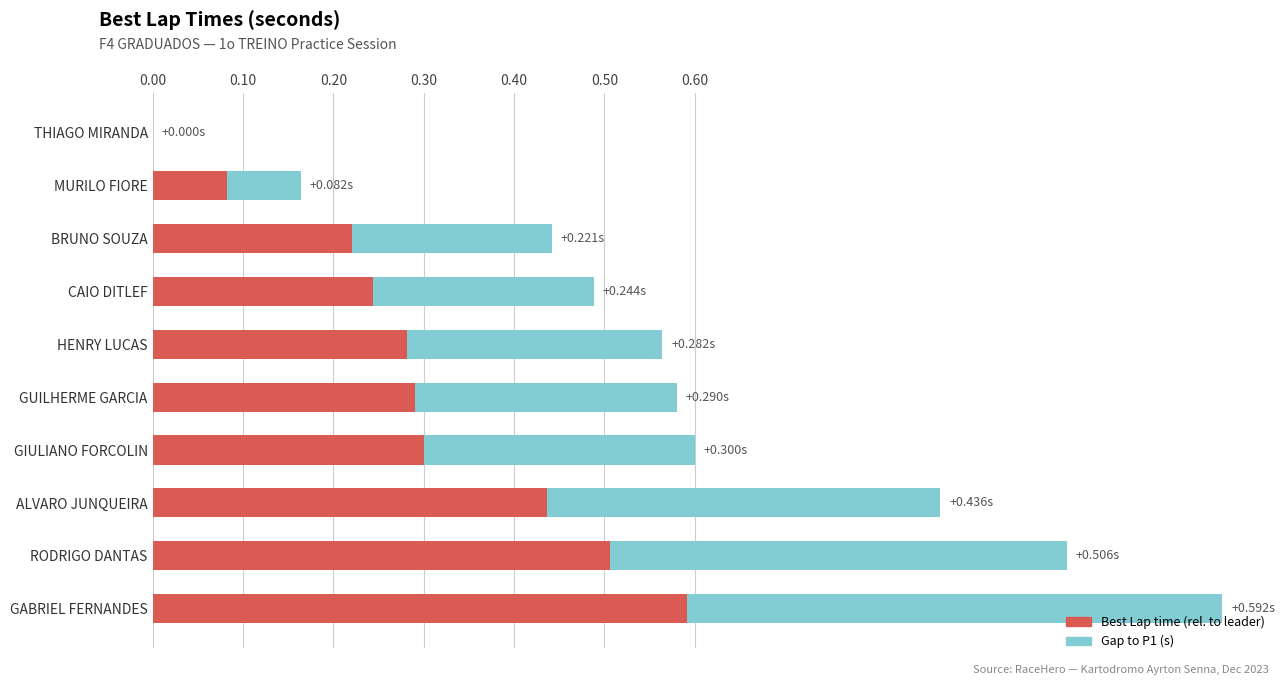

How many values in the Best Lap time (rel. to leader) series exceed 0?

9